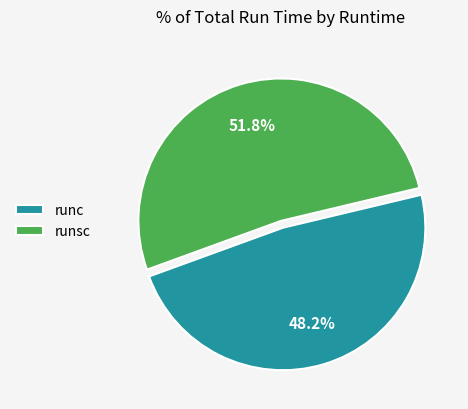

Which category accounts for the majority?

runsc